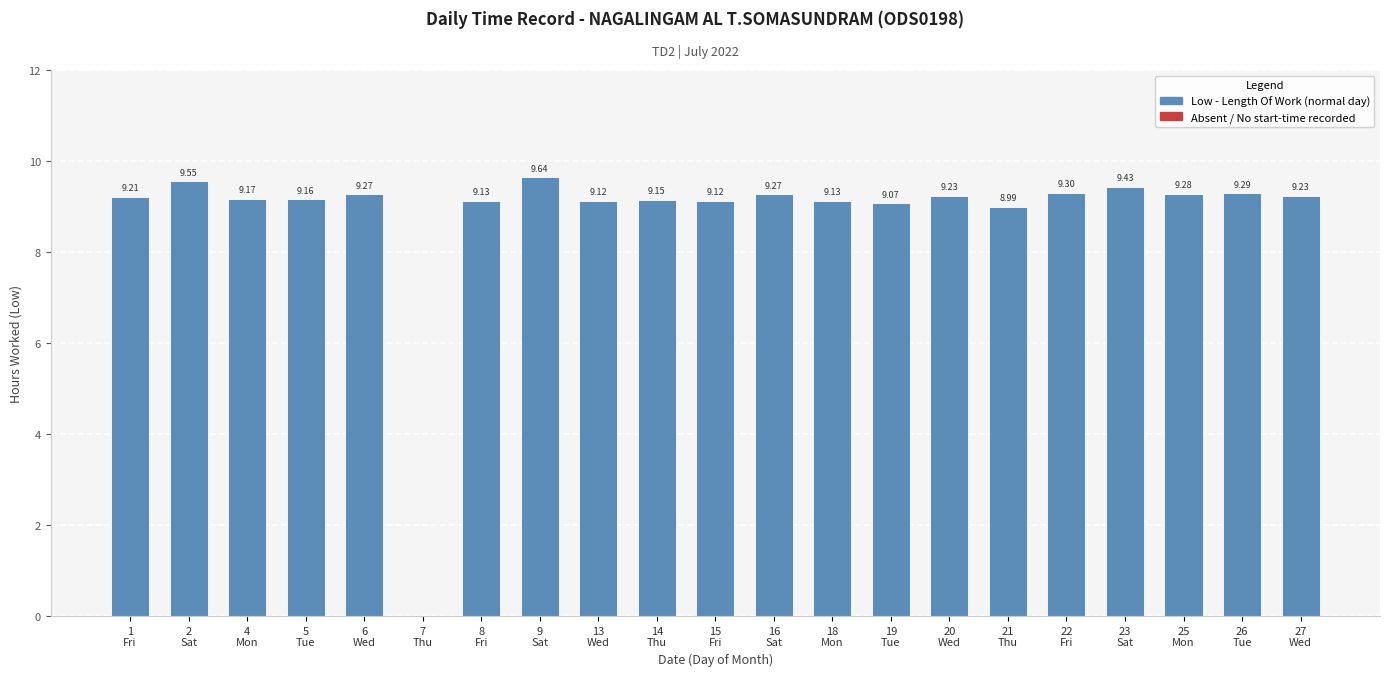

What is the sum of all values?

184.7